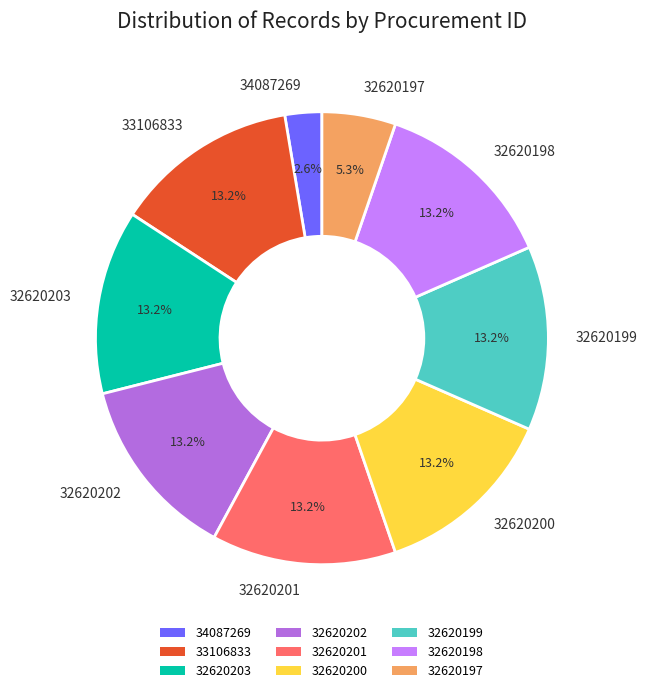

What is the smallest slice in the pie chart?

34087269